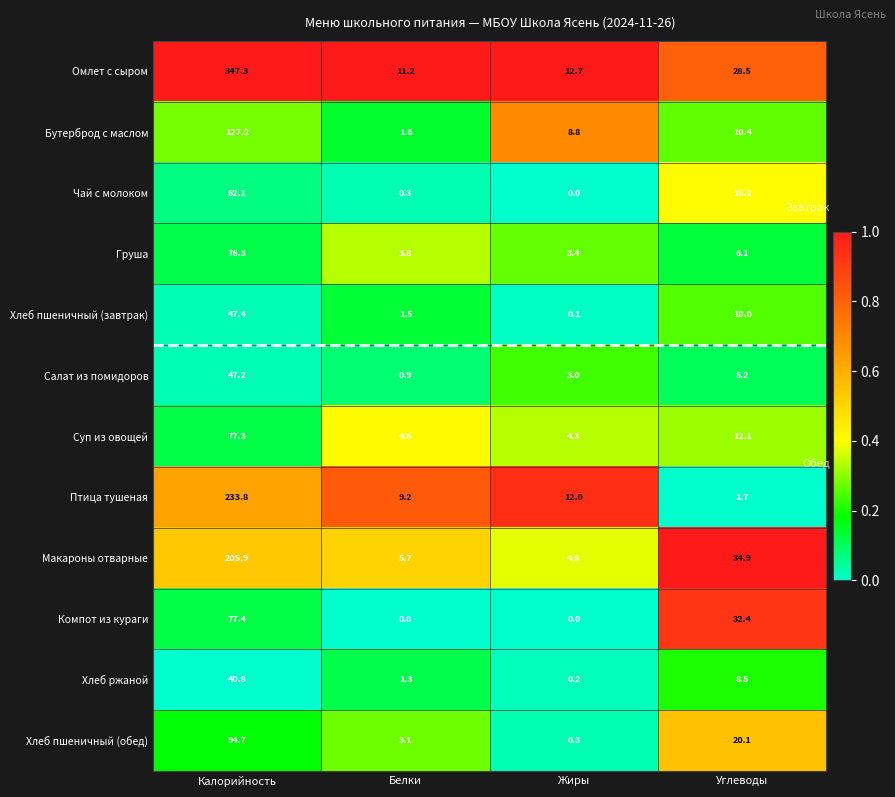

What is the approximate value of Хлеб ржаной at Углеводы?

8.5